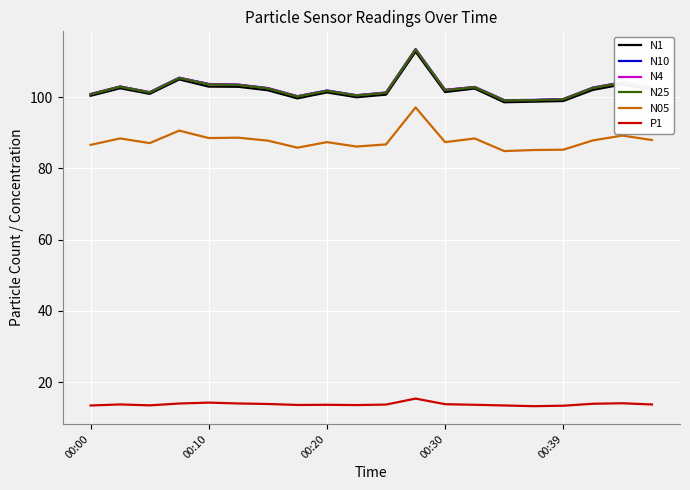

True or false: N1 and N05 cross at least once.

False